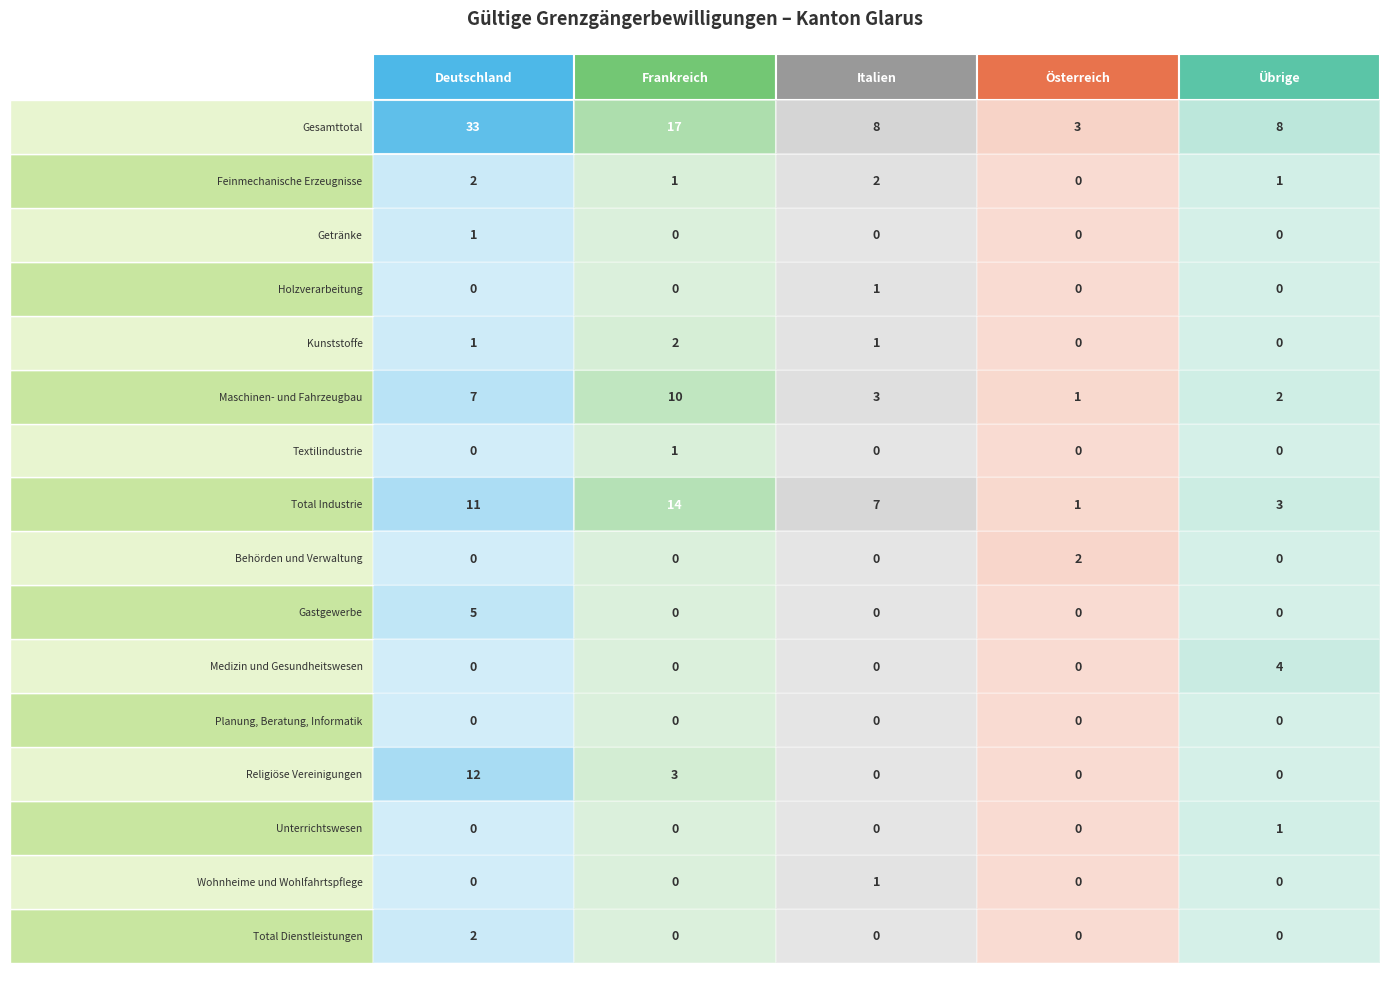

Is it true that Frankreich equals 11 at Gesamttotal?

False